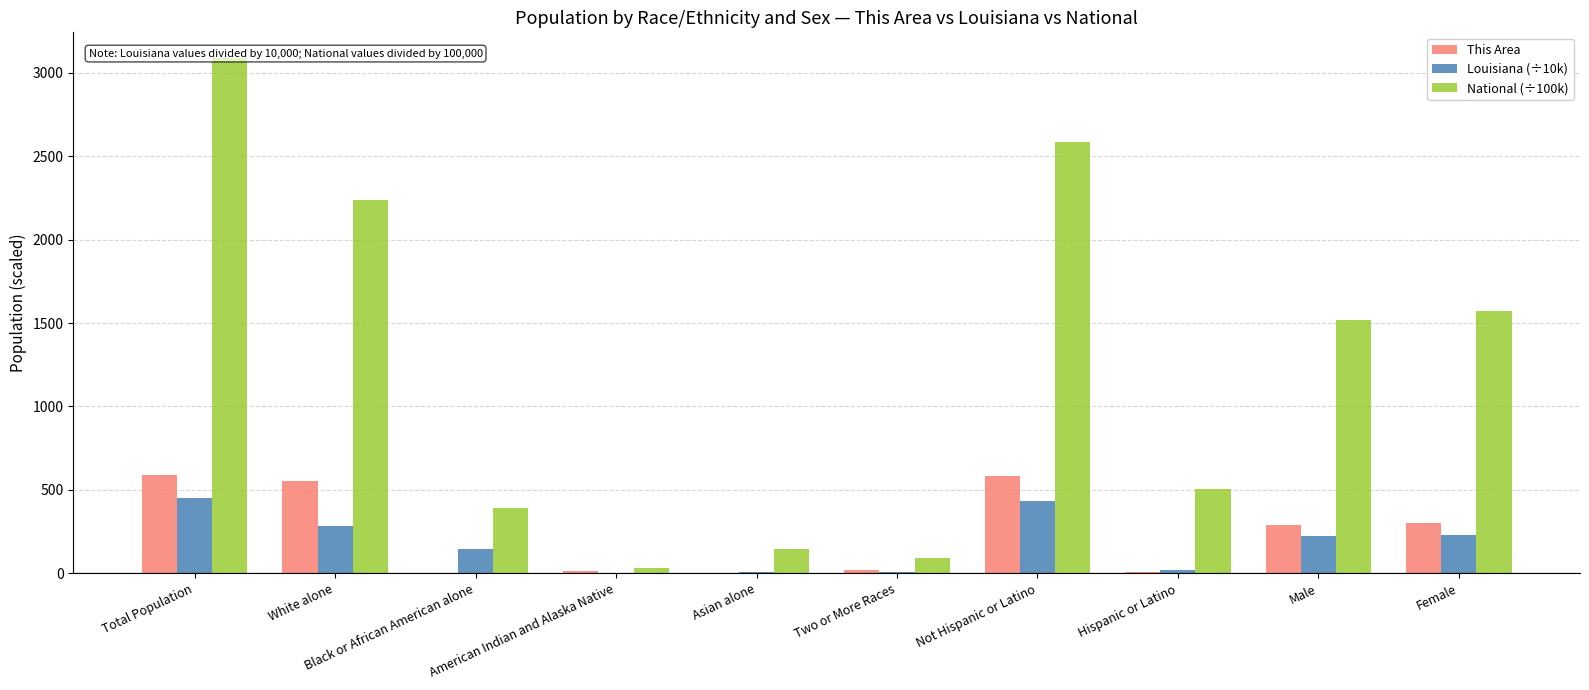

The value of This Area at Not Hispanic or Latino is 582.0. True or false?

True